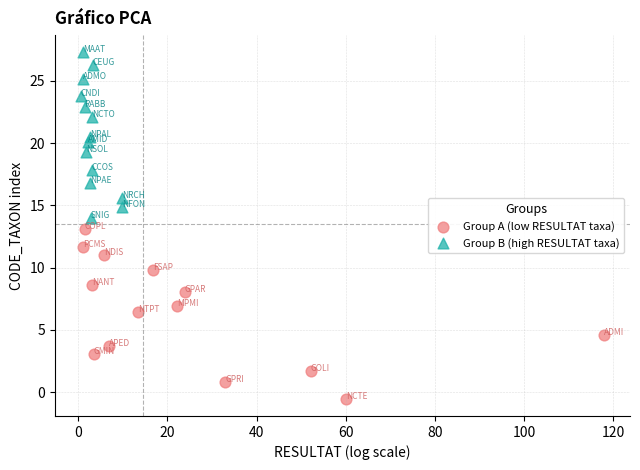

Which series reaches the minimum Y coordinate?

Group A (low RESULTAT taxa)